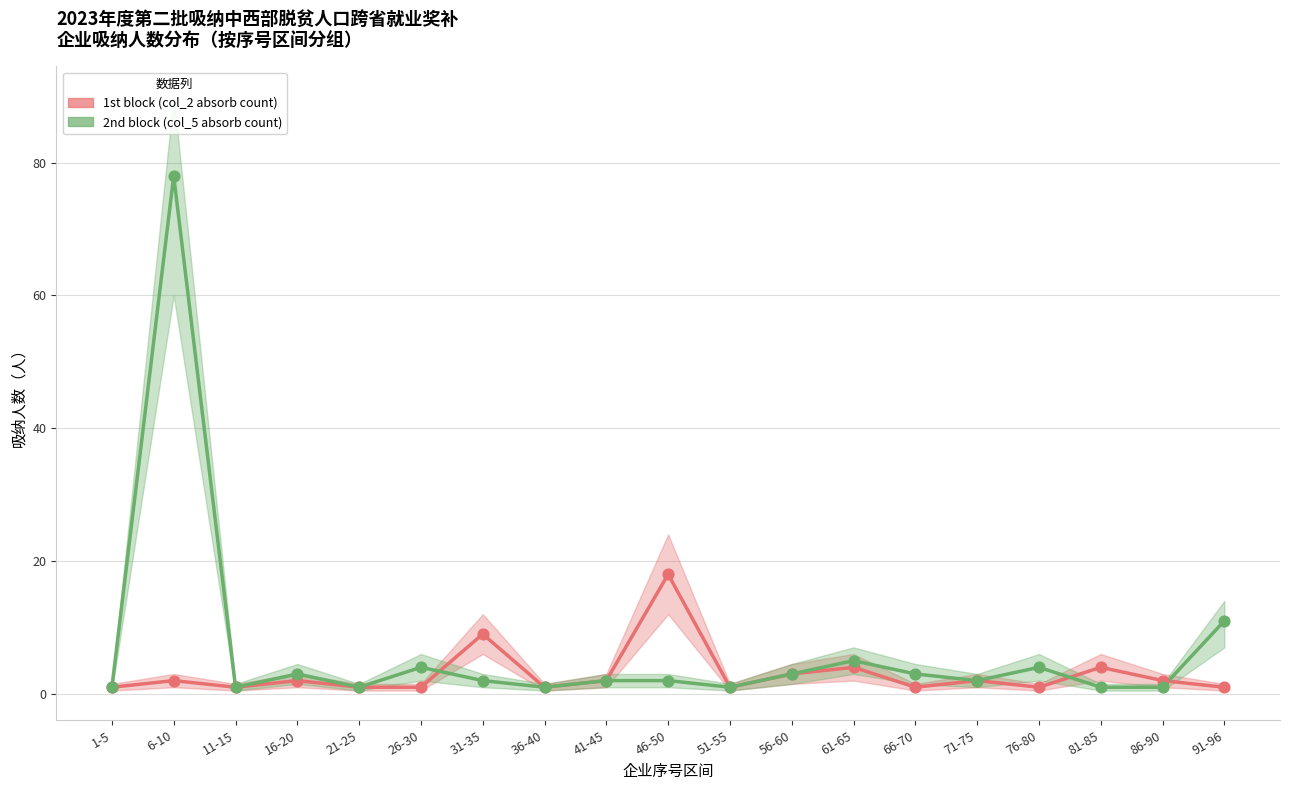

What are all the series names shown in the legend?

1st block (col_2 absorb count), 2nd block (col_5 absorb count)